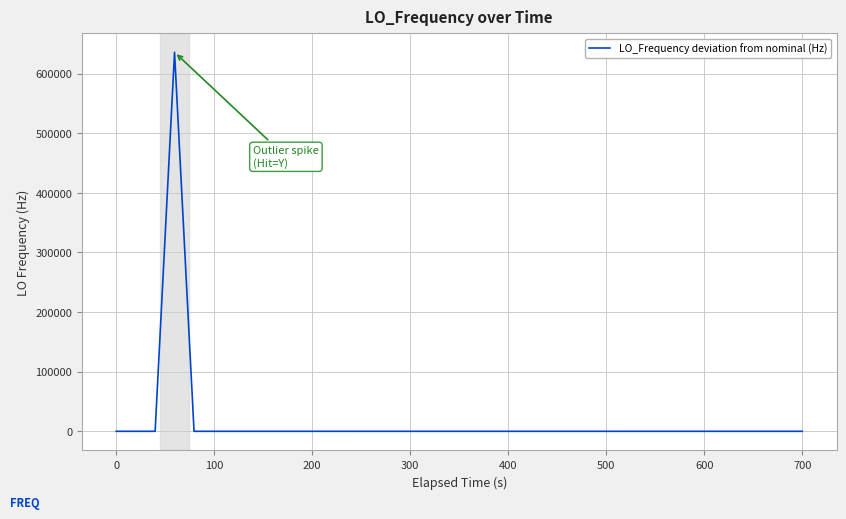

What is the difference between the maximum and minimum values?

635710.1